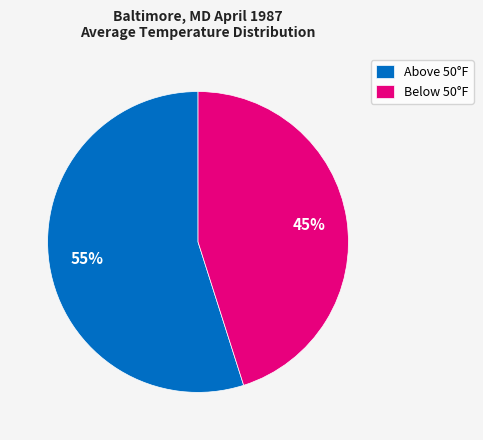

Does any single category account for the majority?

Yes